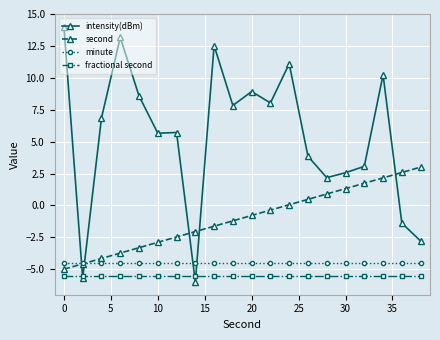

How many series are shown in this chart?

4